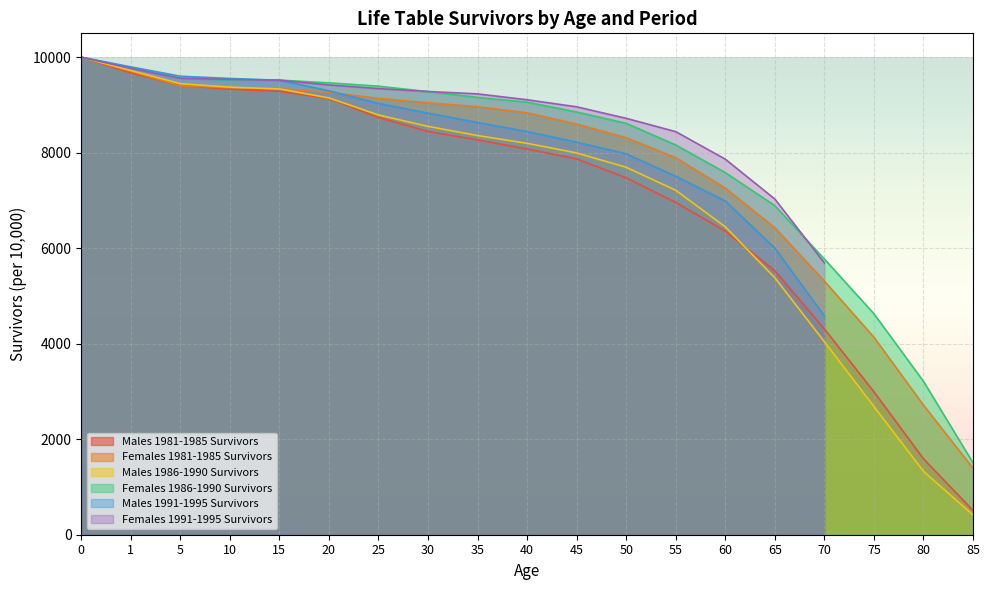

What is the smallest value displayed?

413